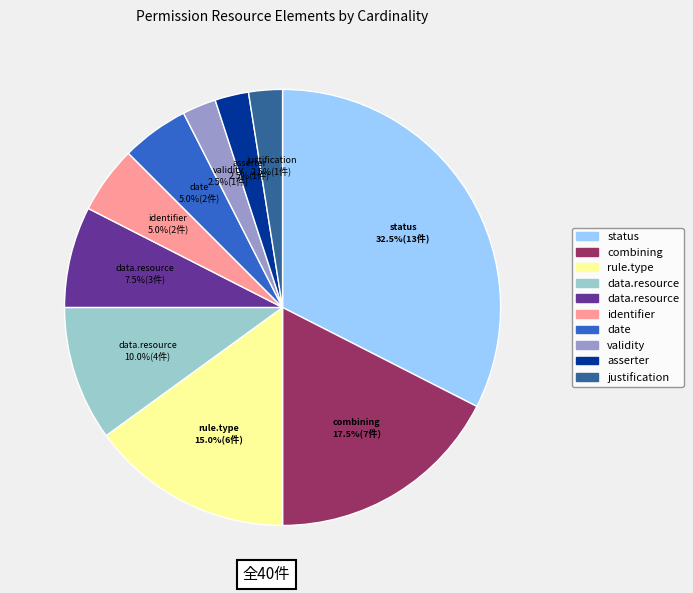

Is there a majority slice in this chart?

No